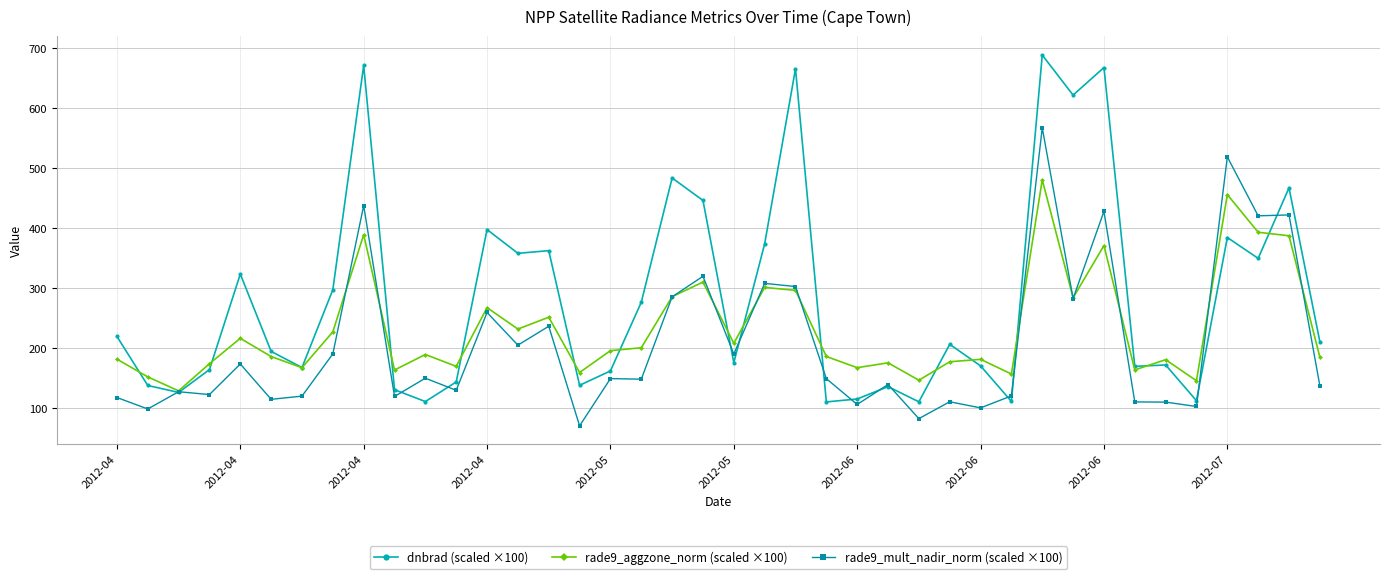

List the series in order of their peak value, highest first.

dnbrad (scaled ×100), rade9_mult_nadir_norm (scaled ×100), rade9_aggzone_norm (scaled ×100)